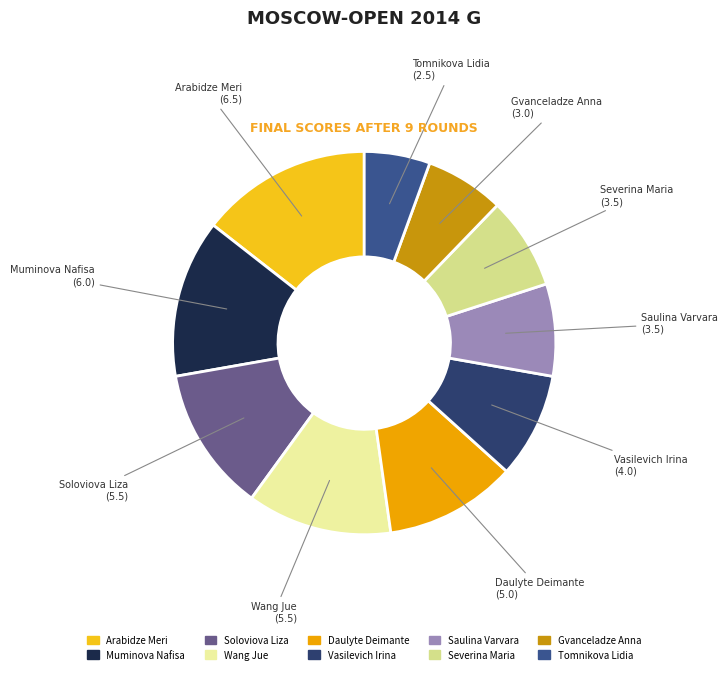

The Muminova Nafisa slice represents 13% of the pie. True or false?

True